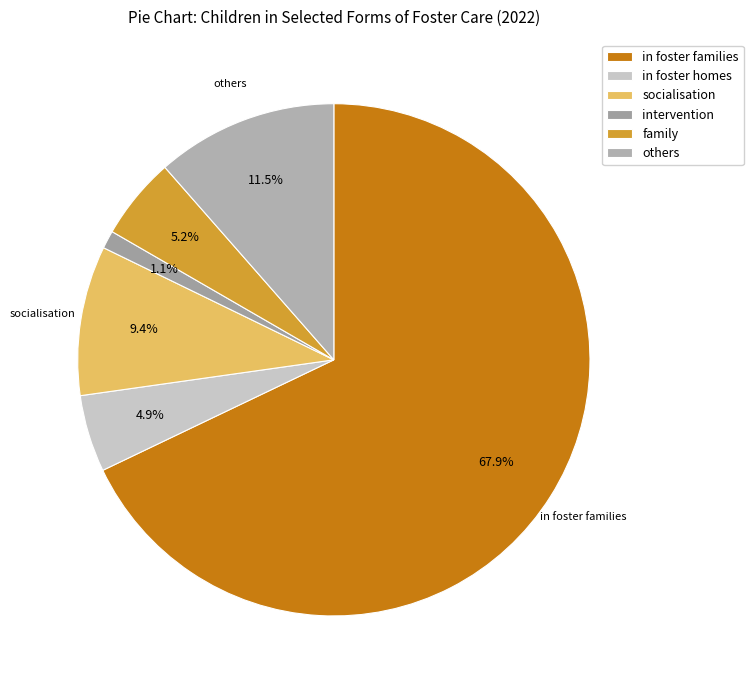

Does any single category account for the majority?

Yes